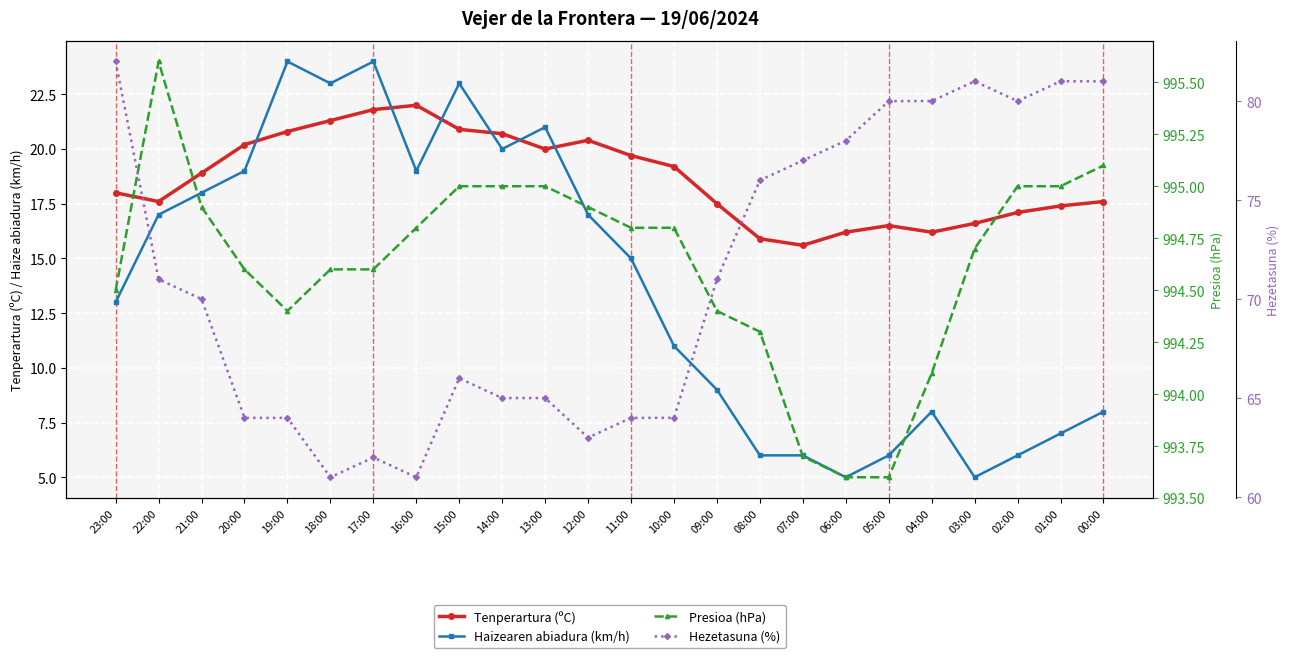

True or false: Hezetasuna (%) and Tenperartura (ºC) intersect in this chart.

False